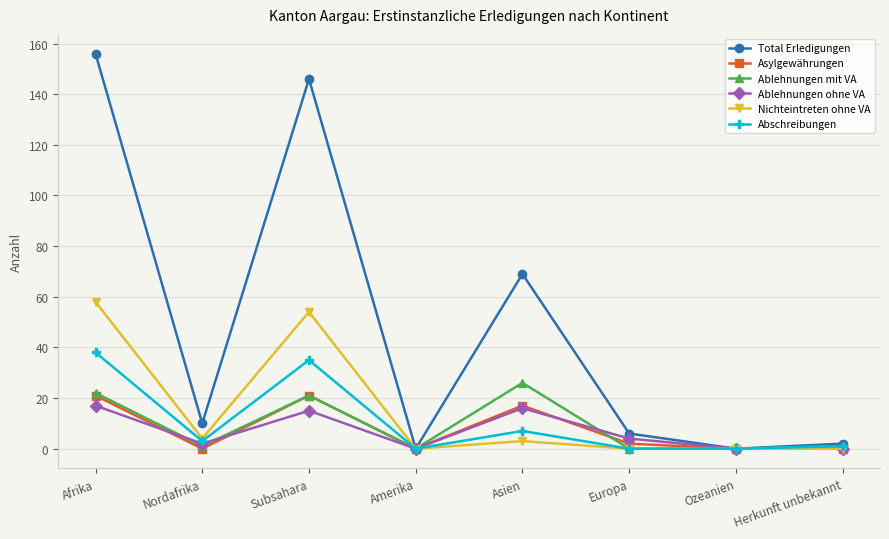

Reading right to left, what are all the values shown in this chart?

Total Erledigungen: Herkunft unbekannt=2	Ozeanien=0	Europa=6	Asien=69	Amerika=0	Subsahara=146	Nordafrika=10	Afrika=156
Asylgewährungen: Herkunft unbekannt=0	Ozeanien=0	Europa=2	Asien=17	Amerika=0	Subsahara=21	Nordafrika=0	Afrika=21
Ablehnungen mit VA: Herkunft unbekannt=1	Ozeanien=0	Europa=0	Asien=26	Amerika=0	Subsahara=21	Nordafrika=1	Afrika=22
Ablehnungen ohne VA: Herkunft unbekannt=0	Ozeanien=0	Europa=4	Asien=16	Amerika=0	Subsahara=15	Nordafrika=2	Afrika=17
Nichteintreten ohne VA: Herkunft unbekannt=0	Ozeanien=0	Europa=0	Asien=3	Amerika=0	Subsahara=54	Nordafrika=4	Afrika=58
Abschreibungen: Herkunft unbekannt=1	Ozeanien=0	Europa=0	Asien=7	Amerika=0	Subsahara=35	Nordafrika=3	Afrika=38